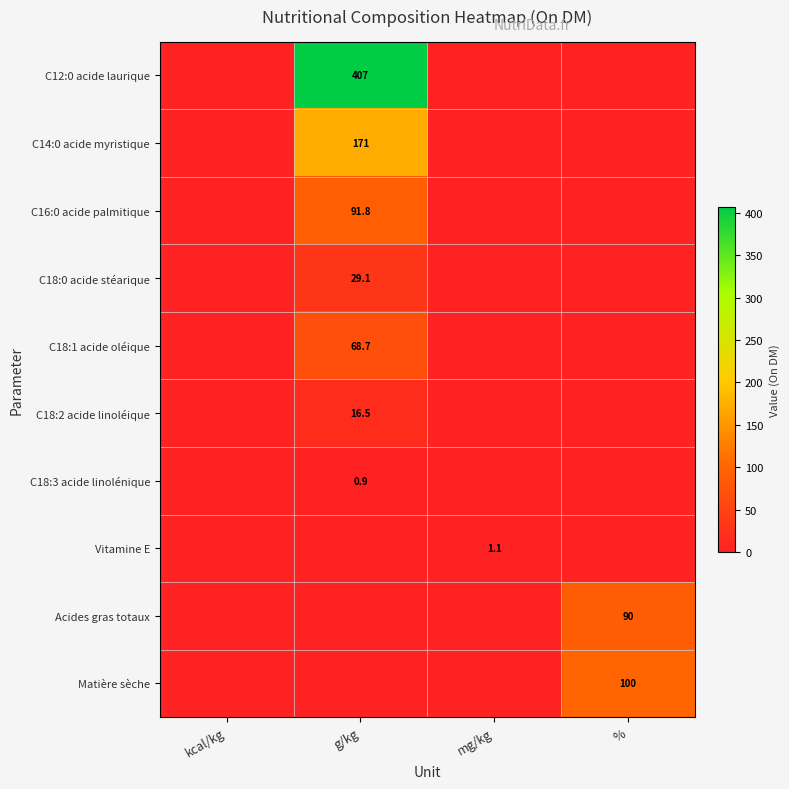

At which category does the chart reach its minimum across all series?

kcal/kg